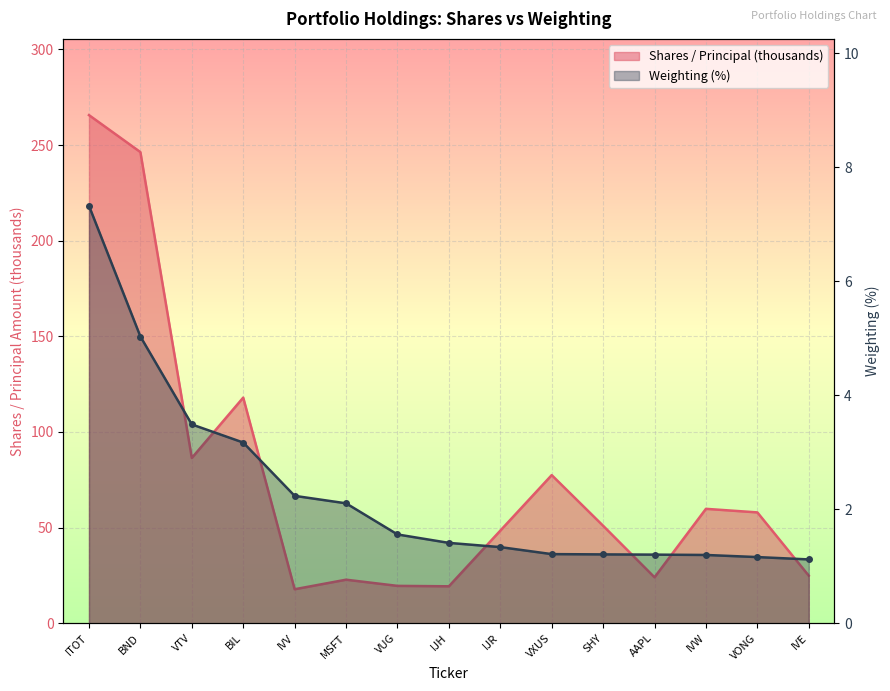

What is the total value across all series at BIL?

121.1